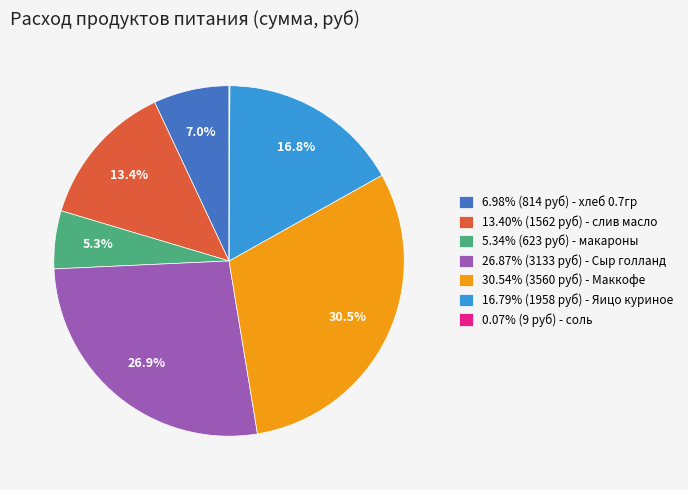

What portion of the pie excludes 13.40% (1562 руб) - слив масло?

86.6%